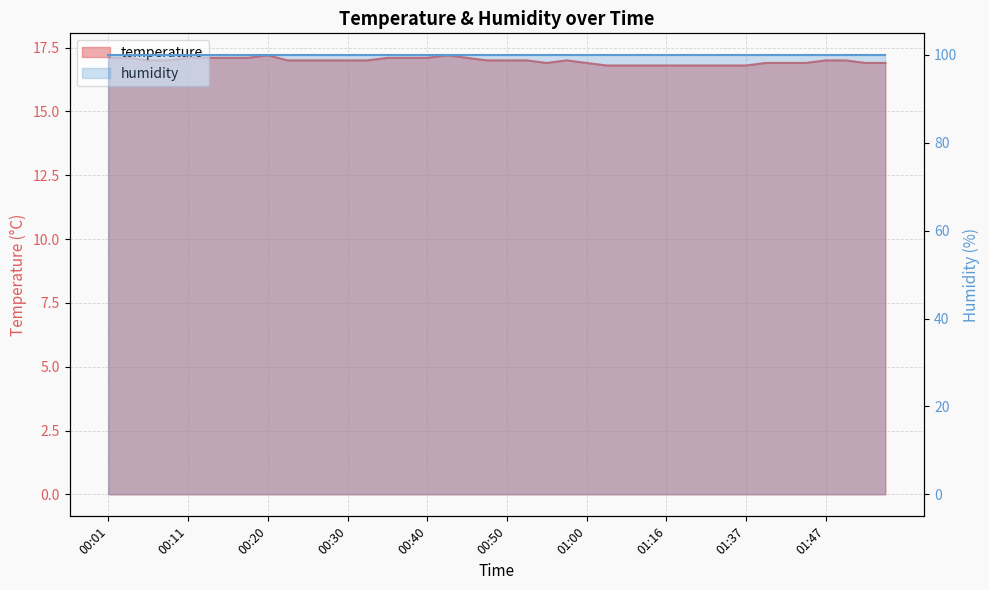

True or false: there are more than 0 points higher than both neighbors.

True